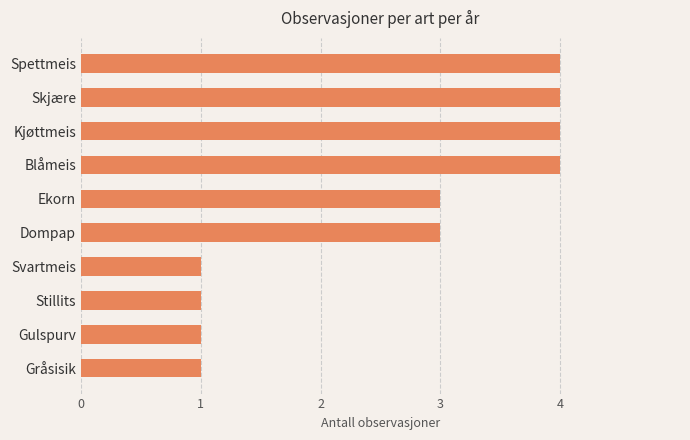

Reading bottom to top, transcribe all the data shown in this chart.

1	1	1	1	3	3	4	4	4	4